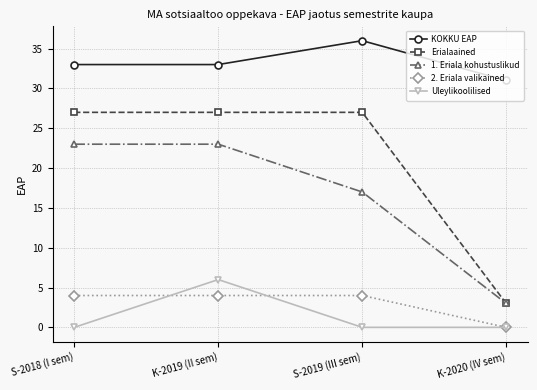

The value of KOKKU EAP at K-2020 (IV sem) is 15. True or false?

False